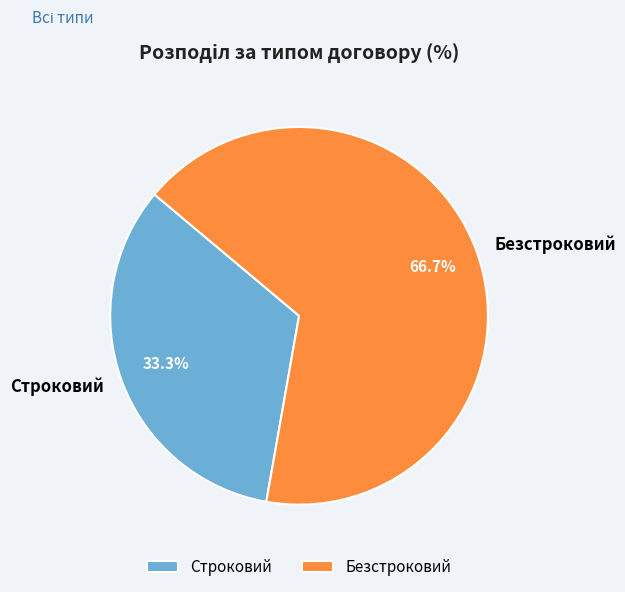

To the nearest percent, what is the average slice percentage?

50%